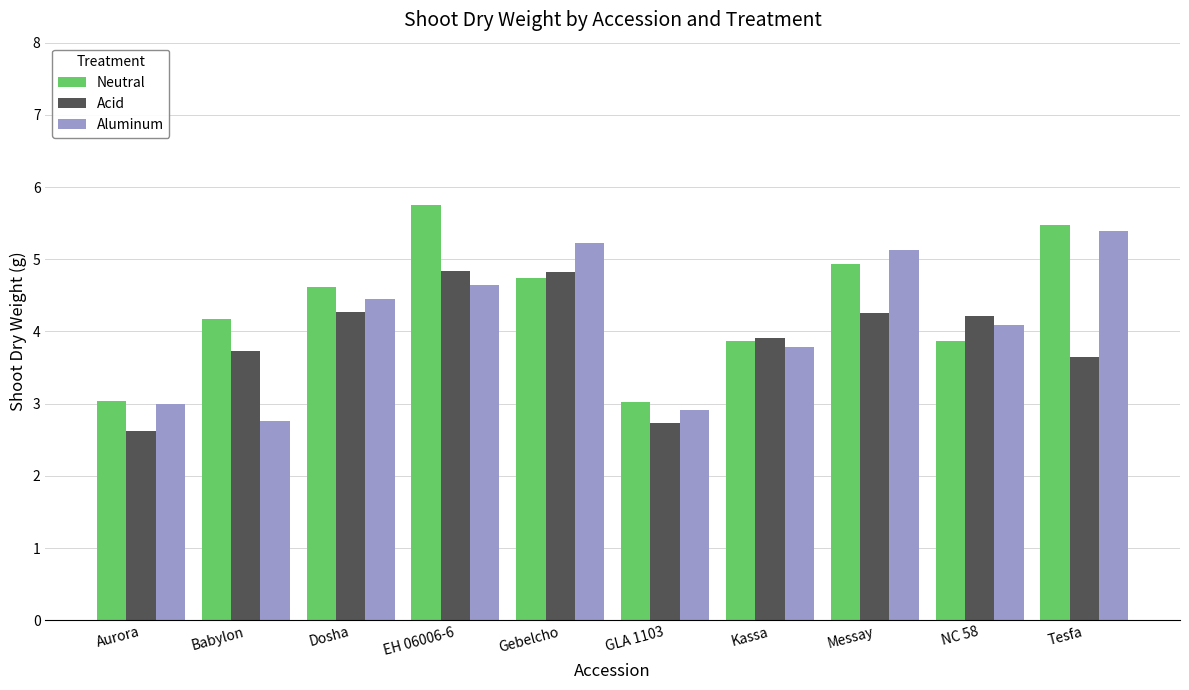

The Acid series shows 5.4 at Tesfa. True or false?

False